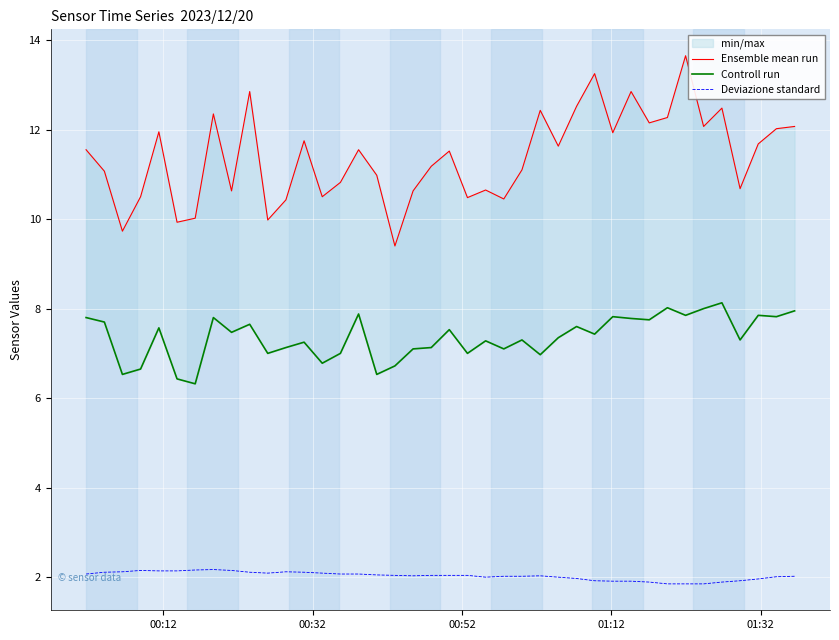

Reading left to right, transcribe all the data shown in this chart.

Ensemble mean run: 11.6	11.1	9.7	10.5	11.9	9.9	10.0	12.3	10.6	12.8	10.0	10.4	11.8	10.5	10.8	11.6	11.0	9.4	10.6	11.2	11.5	10.5	10.7	10.4	11.1	12.4	11.6	12.5	13.2	11.9	12.8	12.2	12.3	13.7	12.1	12.5	10.7	11.7	12.0	12.1
Controll run: 7.8	7.7	6.5	6.7	7.6	6.4	6.3	7.8	7.5	7.7	7.0	7.1	7.2	6.8	7.0	7.9	6.5	6.7	7.1	7.1	7.5	7.0	7.3	7.1	7.3	7.0	7.3	7.6	7.4	7.8	7.8	7.8	8.0	7.8	8.0	8.1	7.3	7.8	7.8	8.0
Deviazione standard: 2.1	2.1	2.1	2.1	2.1	2.1	2.2	2.2	2.1	2.1	2.1	2.1	2.1	2.1	2.1	2.1	2.0	2.0	2.0	2.0	2.0	2.0	2.0	2.0	2.0	2.0	2.0	2.0	1.9	1.9	1.9	1.9	1.9	1.9	1.9	1.9	1.9	2.0	2.0	2.0